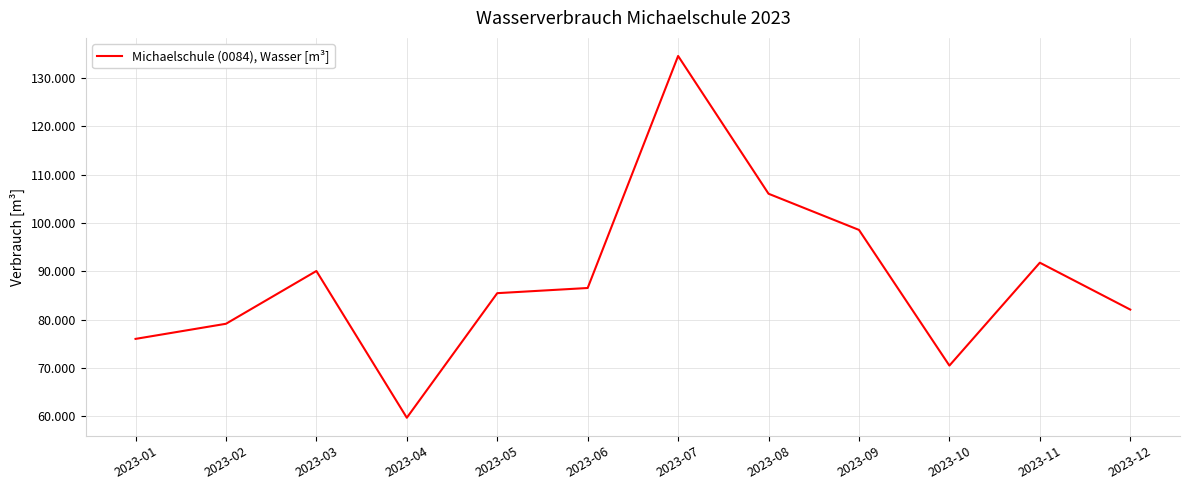

What is the value of the 8th point from the left?

106050